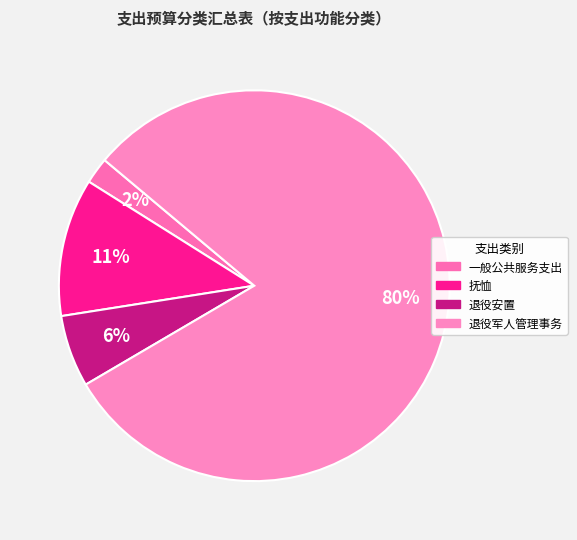

Does 退役军人管理事务 account for over 50% of the chart?

Yes